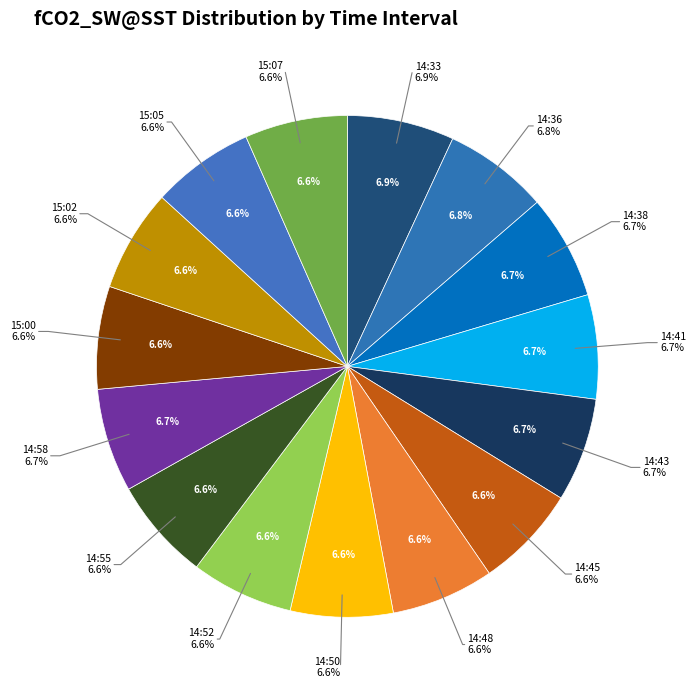

What percentage is the 14:52 slice, to the nearest percent?

7%